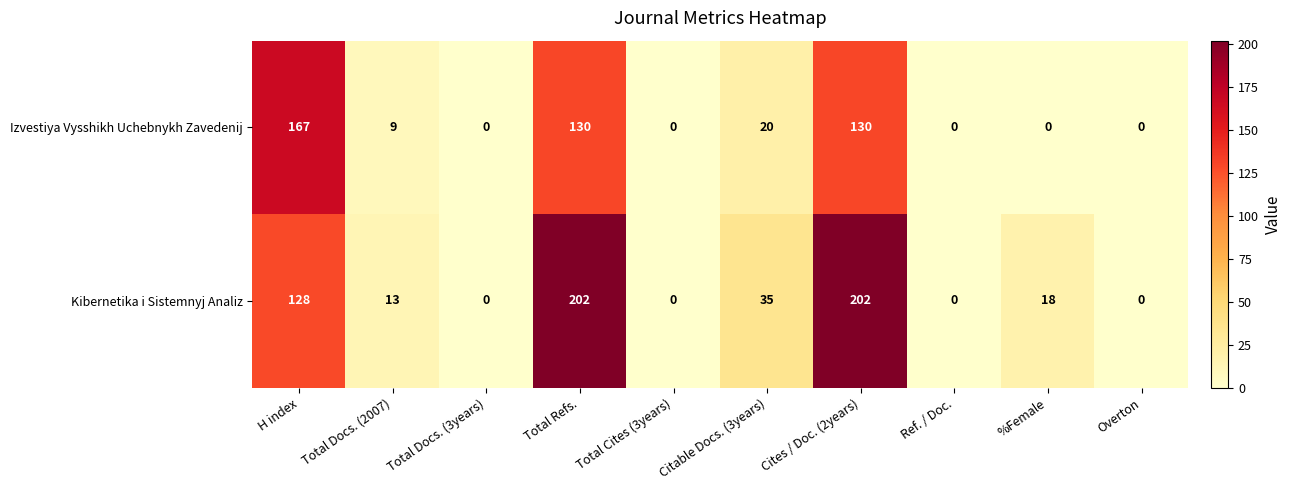

What is the average value of the Izvestiya Vysshikh Uchebnykh Zavedenij series?

46